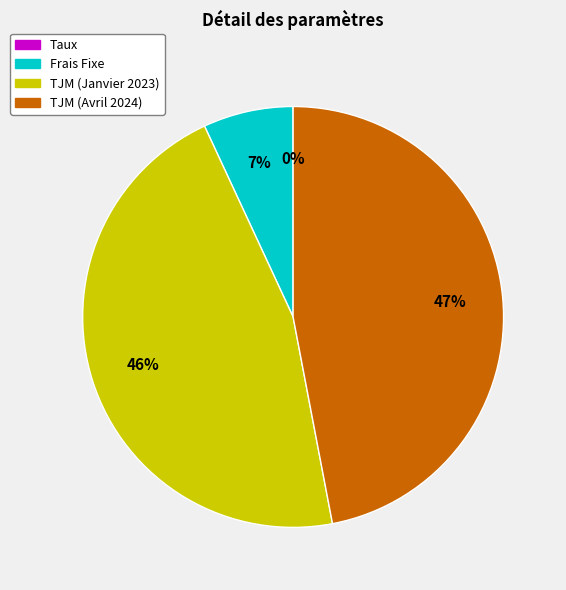

Is there a majority slice in this chart?

No